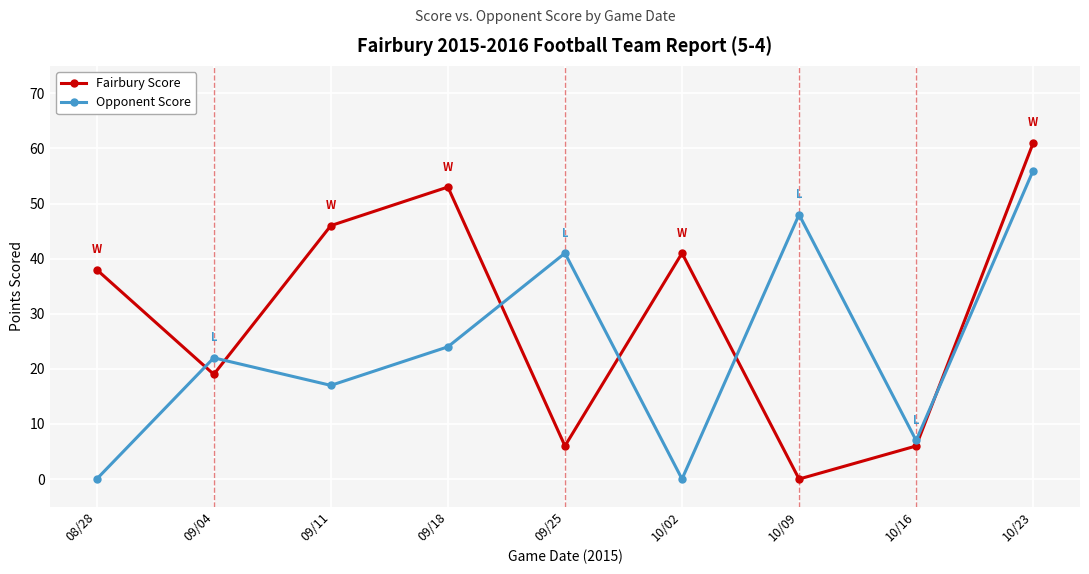

List the series in order of their overall mean, lowest first.

Opponent Score, Fairbury Score